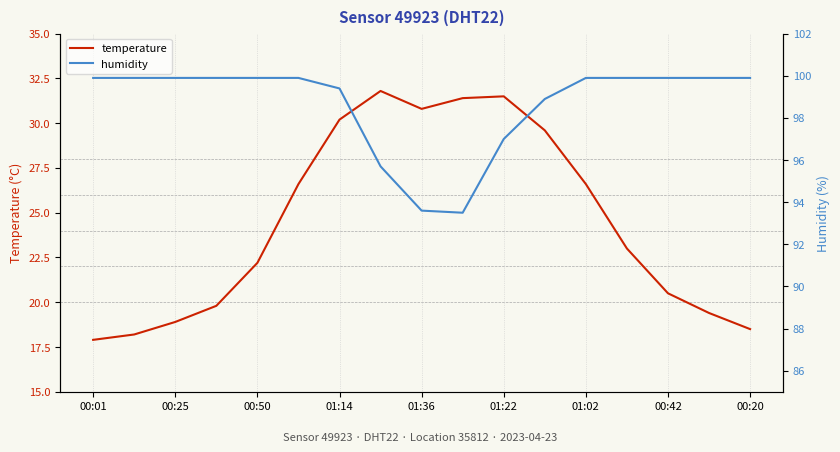

What is the greatest value displayed?

99.9